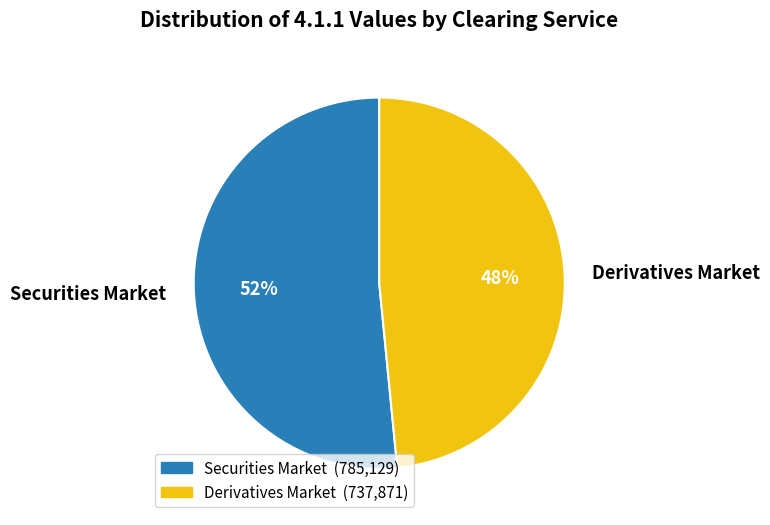

To the nearest percent, what is the average slice percentage?

50%